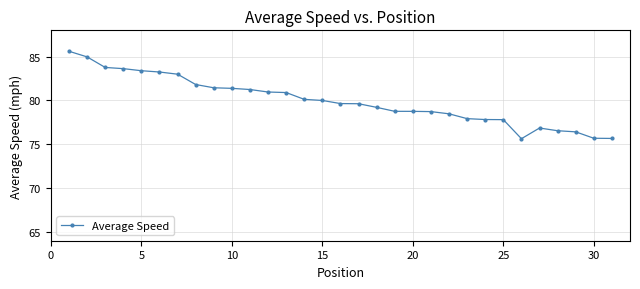

How many values exceed 79?

18